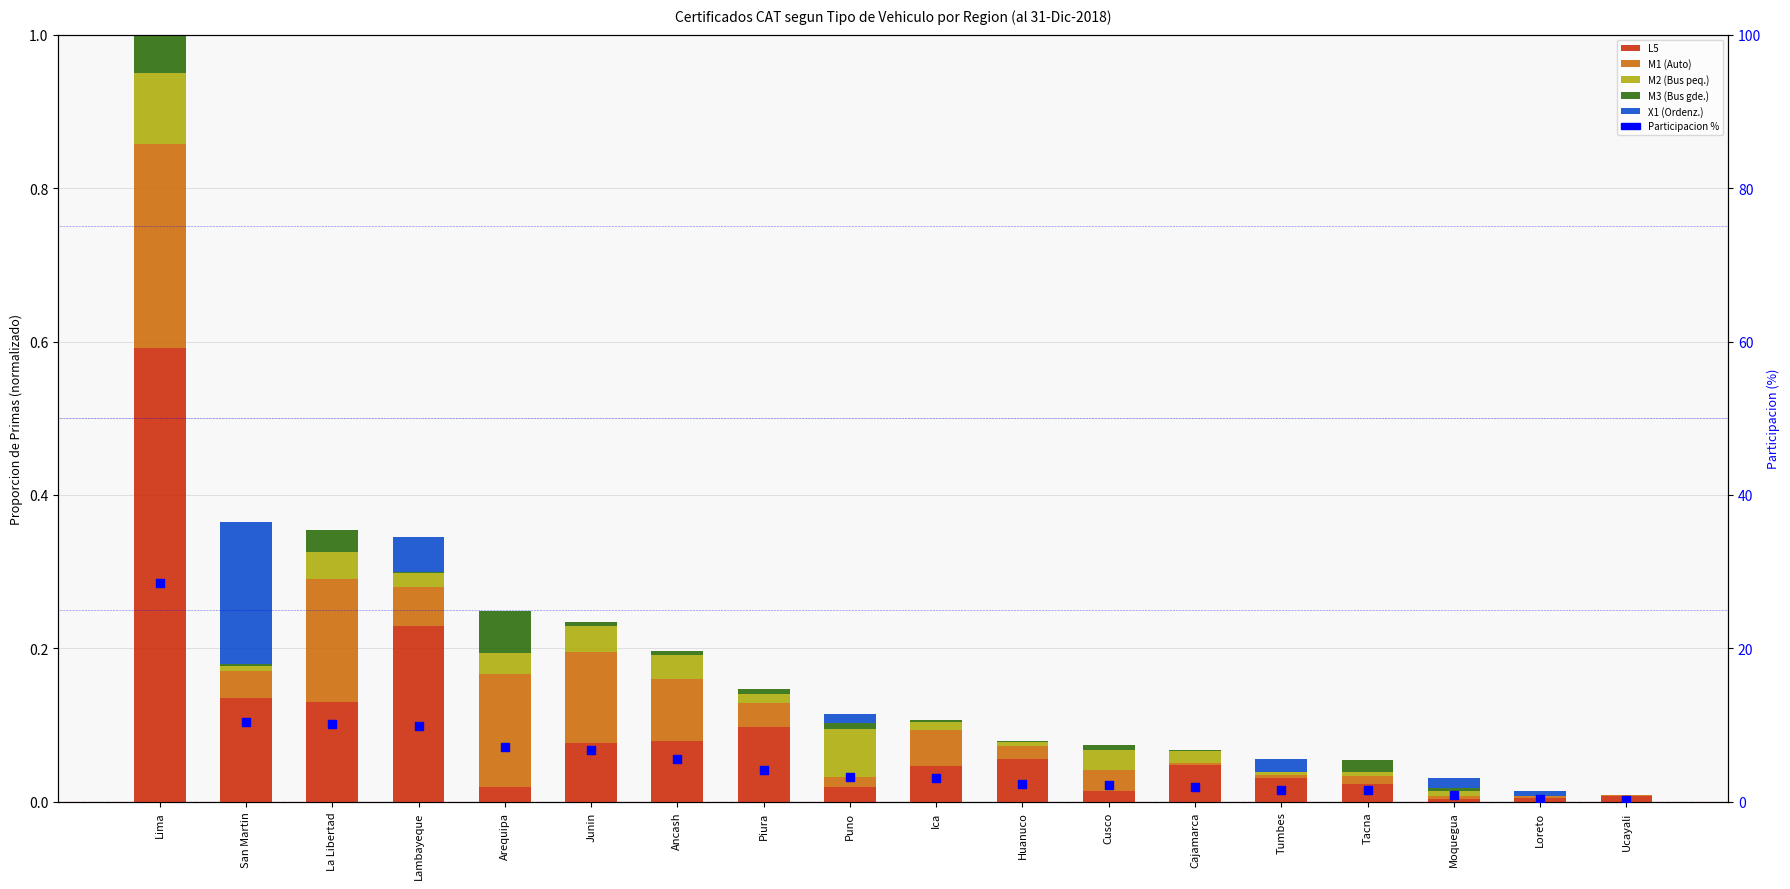

What is the total value across all series at Puno?

3.4